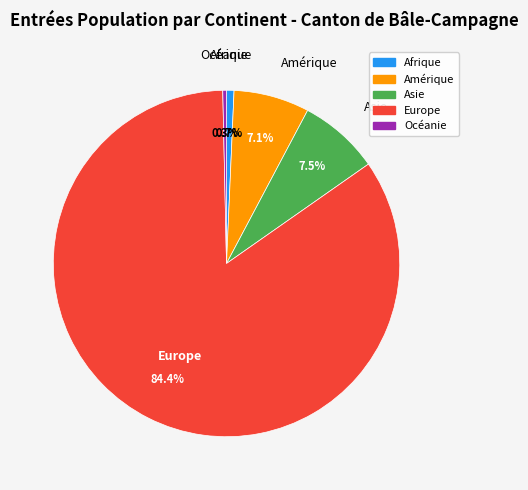

How much of the chart is everything except Océanie?

99.7%